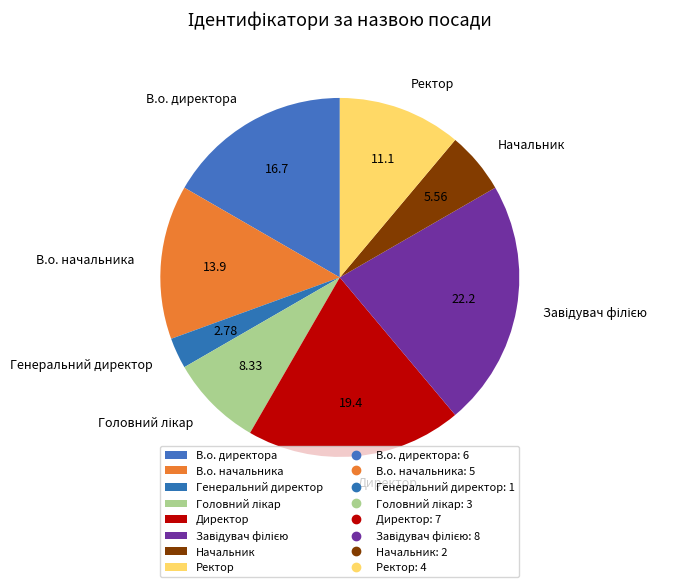

Is Ректор the majority of the pie?

No